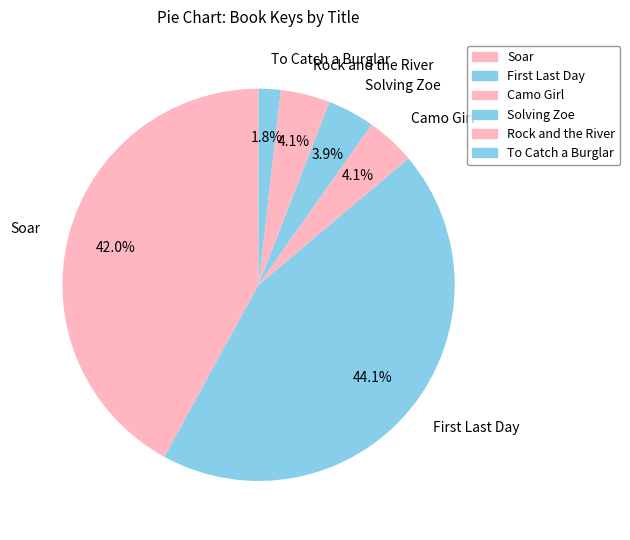

What is the smallest slice in the pie chart?

To Catch a Burglar